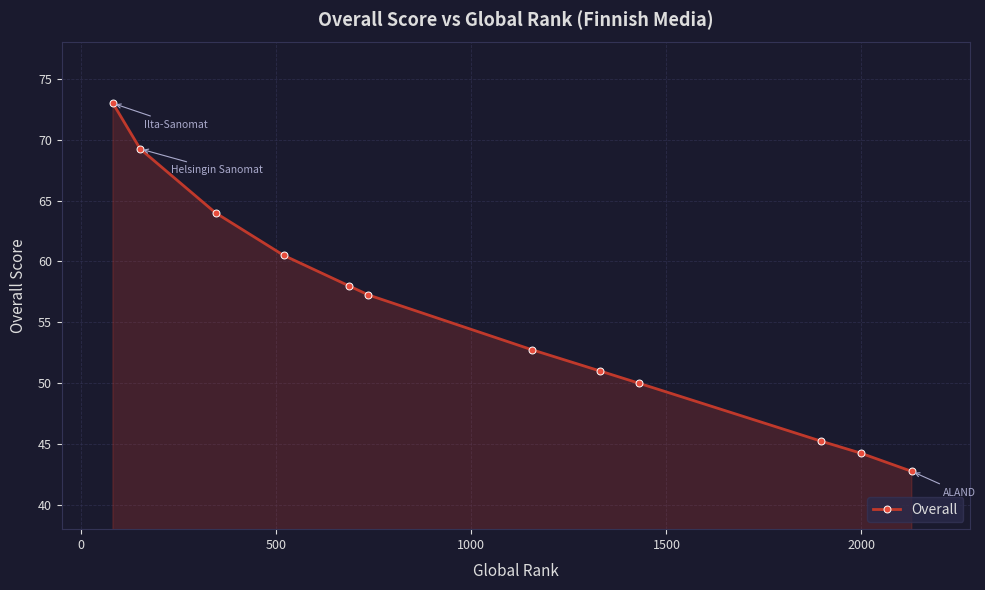

What is the maximum value shown in the chart?

73.0